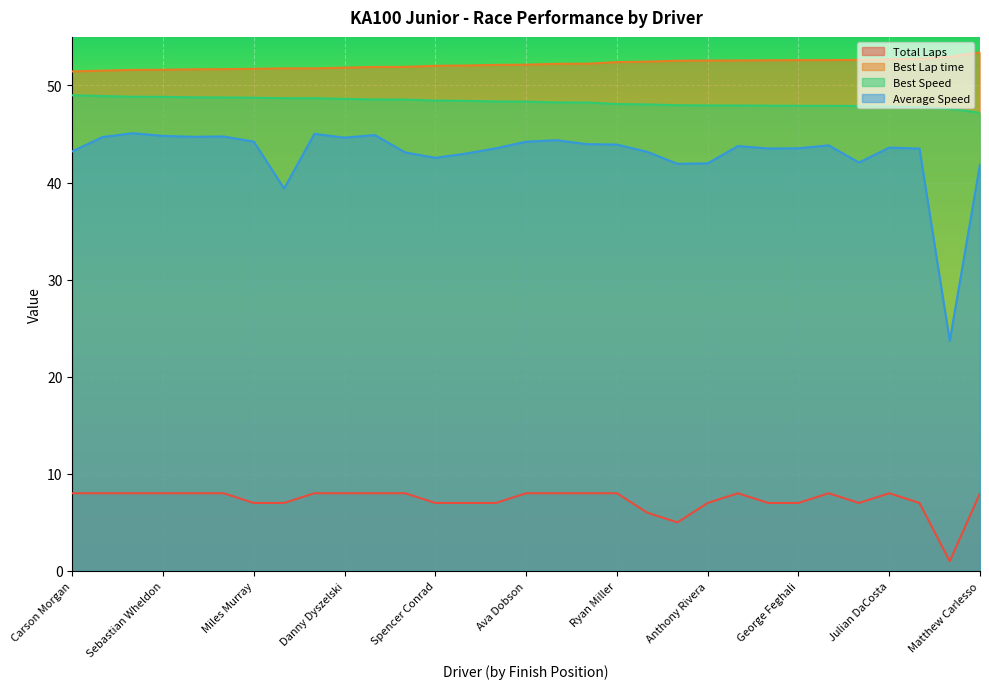

How many lines are shown in the chart?

4